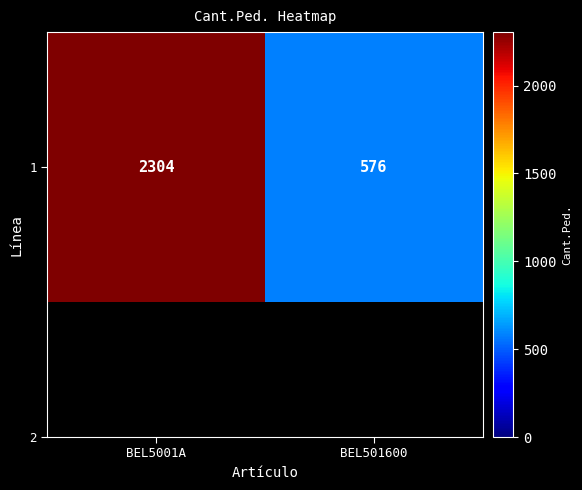

How many data points are less than 2304?

1